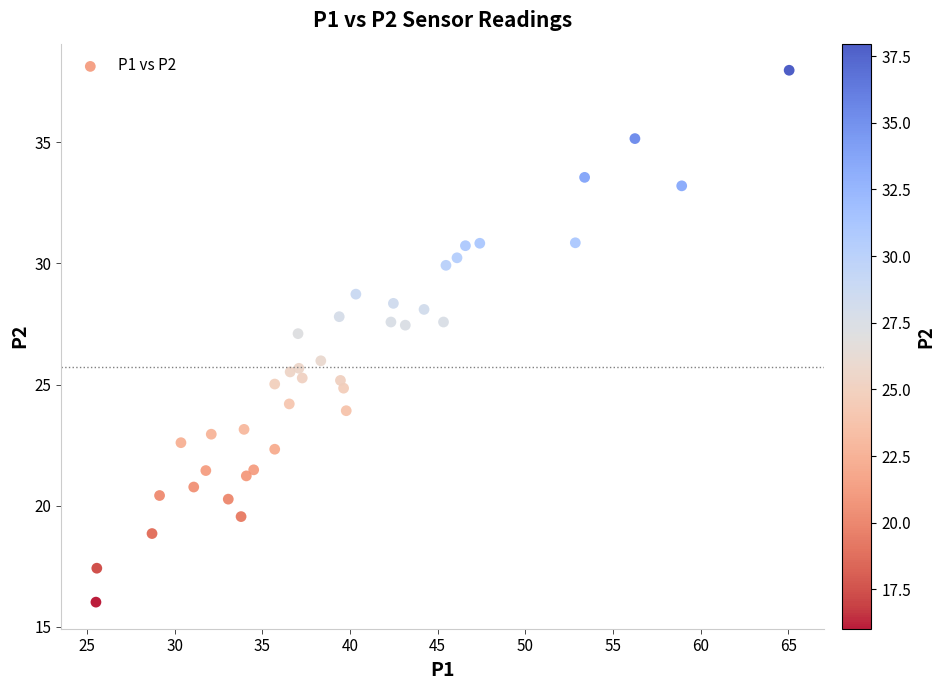

What is the range of X values (max minus min)?

39.5